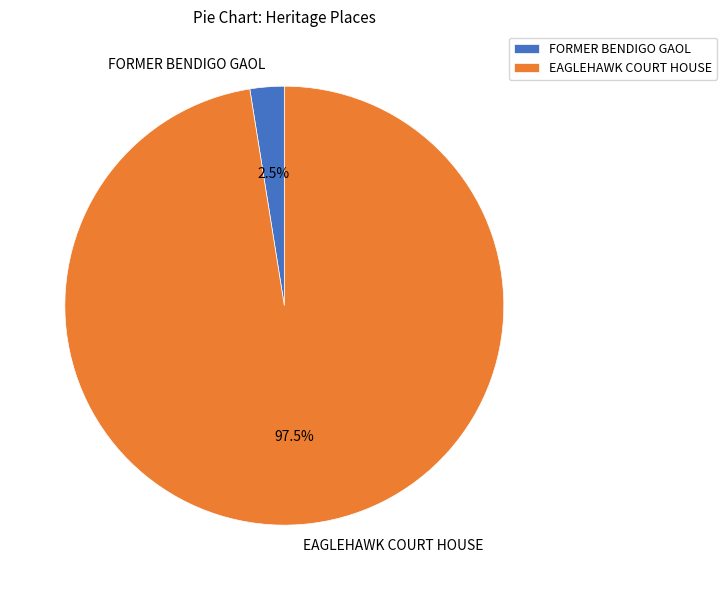

What portion of the pie excludes EAGLEHAWK COURT HOUSE?

2.5%